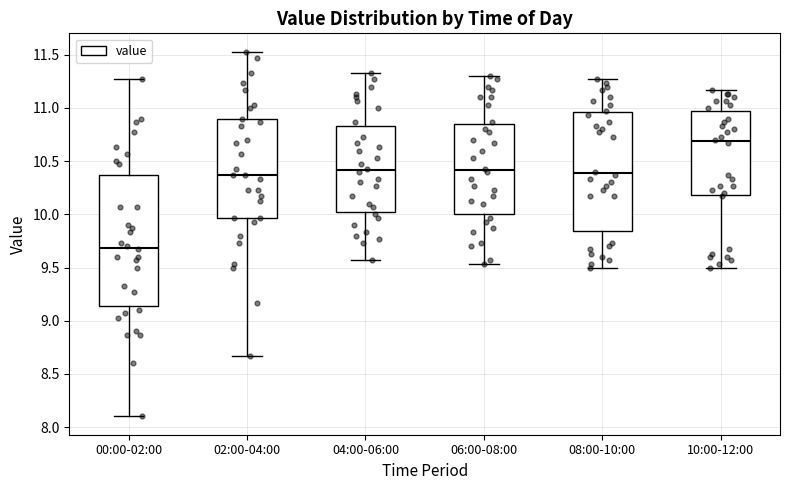

Which box's median line is the lowest?

00:00-02:00